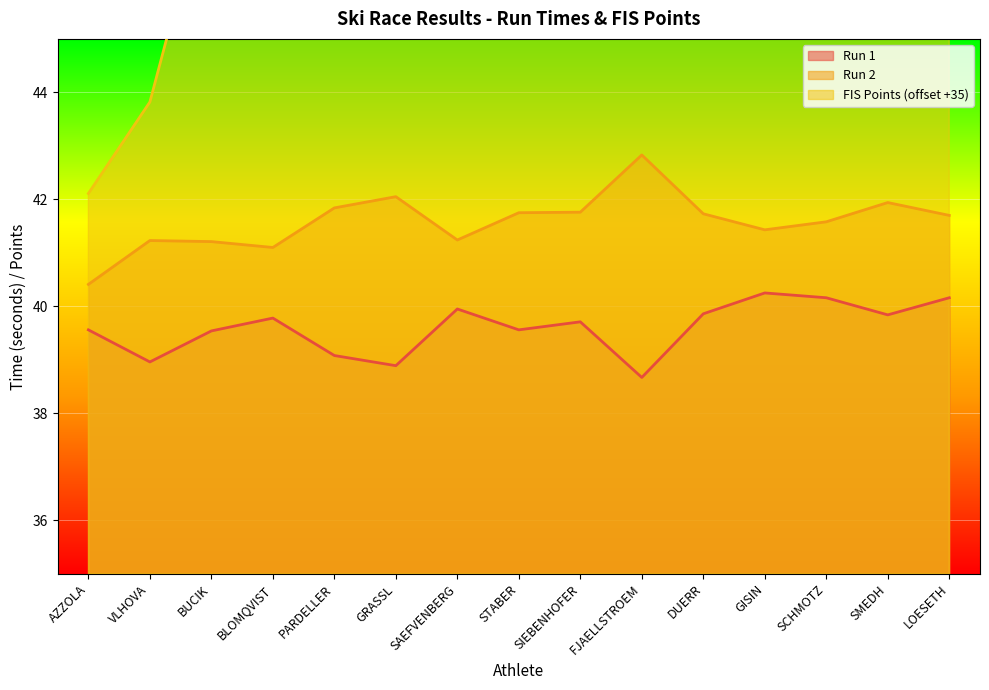

Rank the series at DUERR from highest to lowest value.

FIS Points, Run 2, Run 1